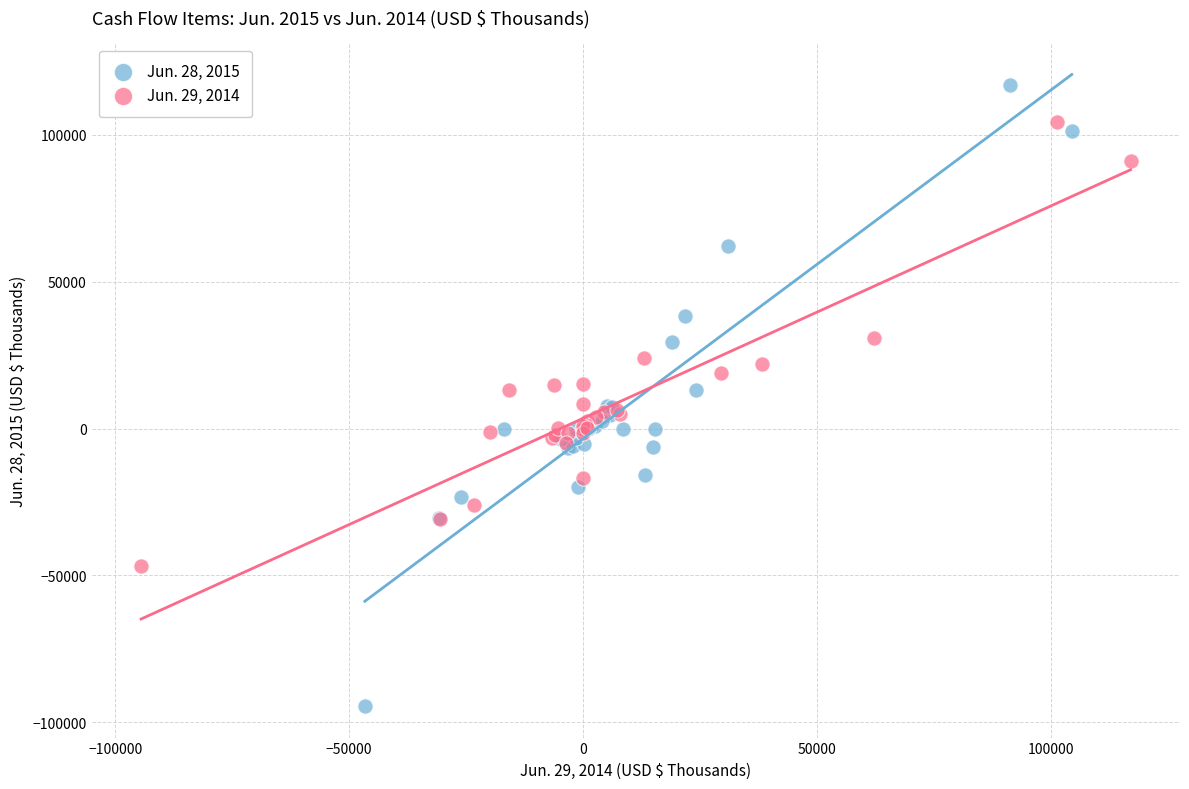

Which series reaches the minimum Y coordinate?

Jun. 28, 2015